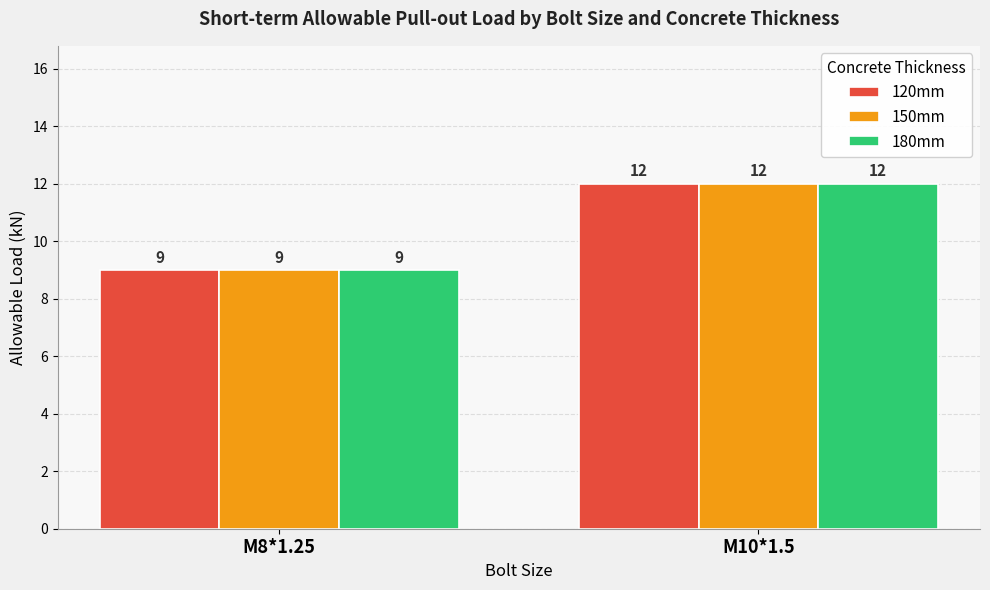

At which label does 120mm reach its minimum?

M8*1.25